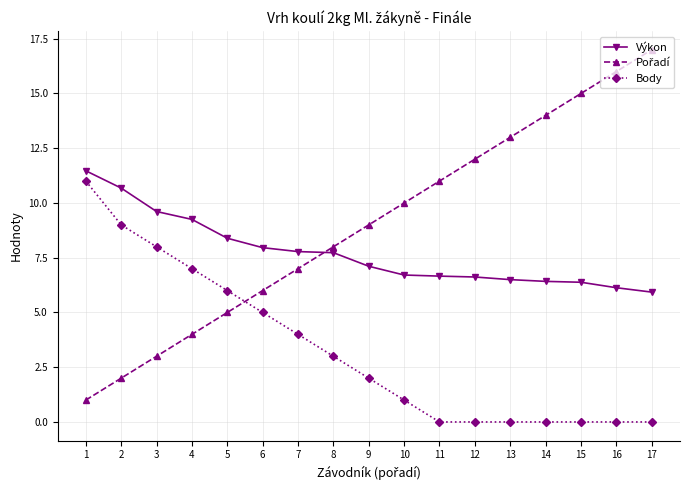

Is it true that Výkon equals 2.8 at 12?

False